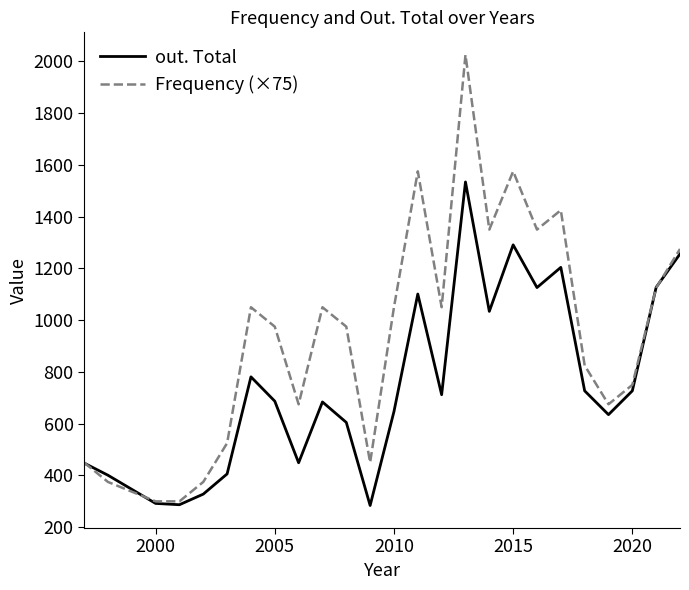

Which series has the largest range (max minus min)?

Frequency (×75)